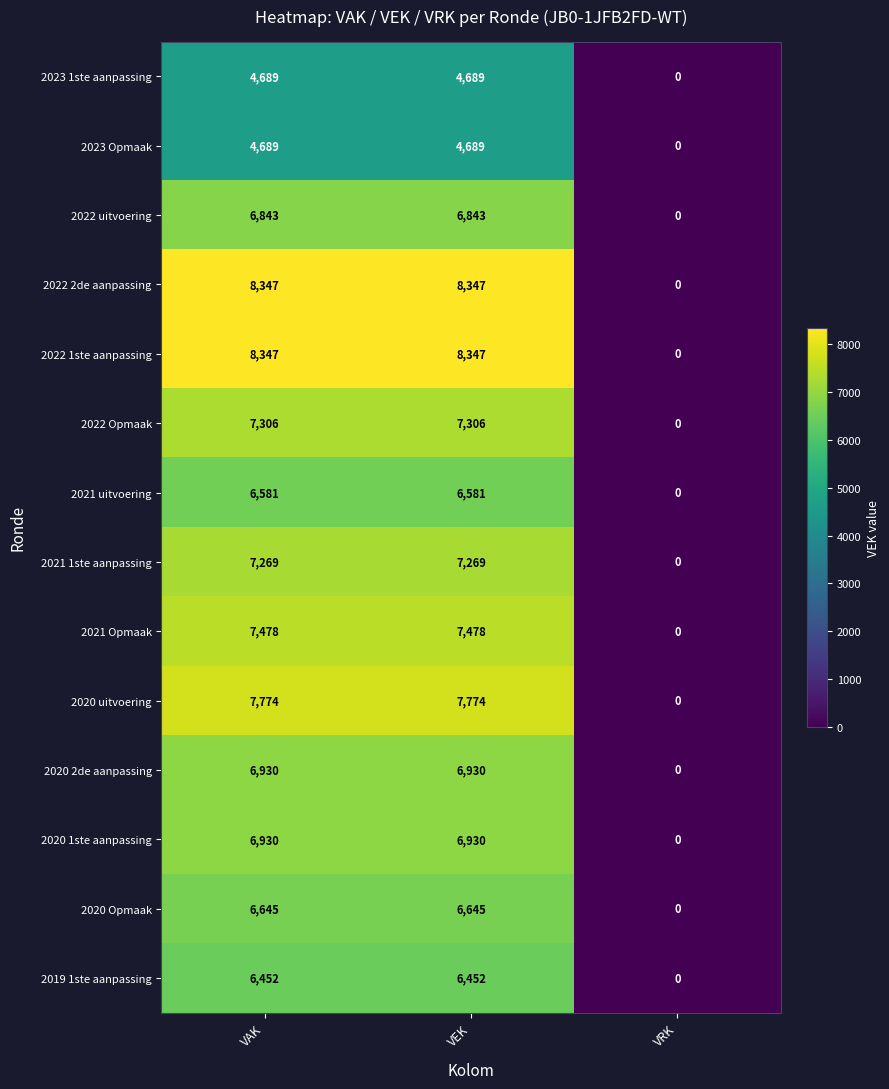

How many 2022 Opmaak values are between 0 and 7306?

3